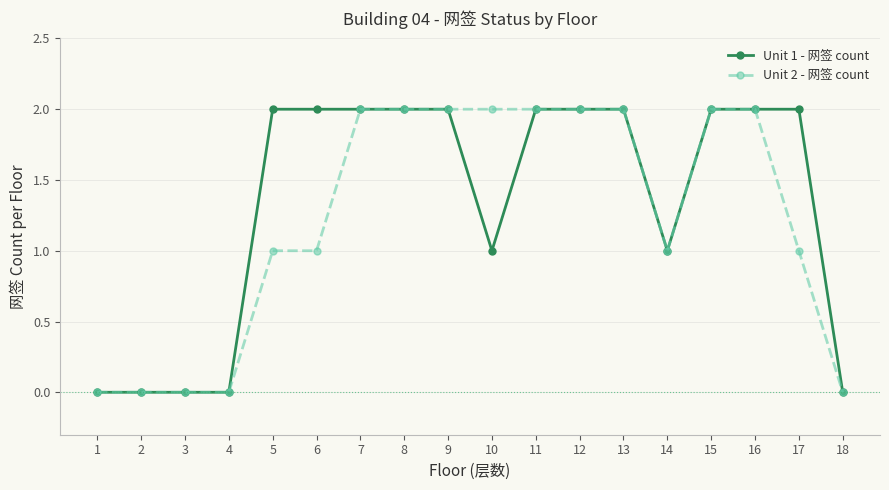

What is the sum of all Unit 2 - 网签 count values?

22